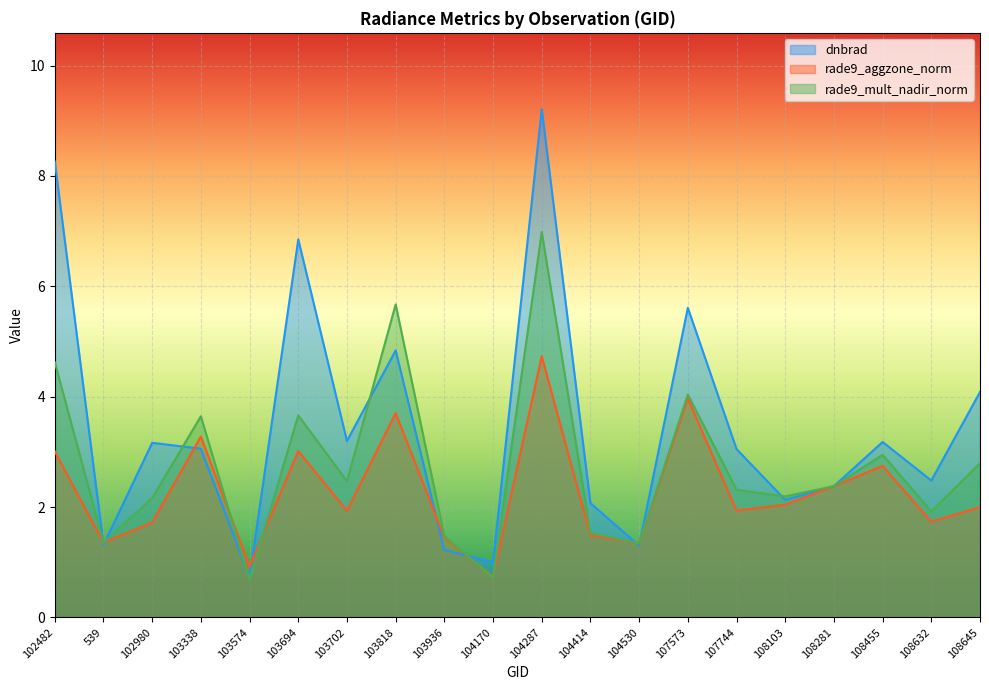

Is the value of rade9_mult_nadir_norm at 108645 greater than the value of rade9_aggzone_norm at 103694?

No